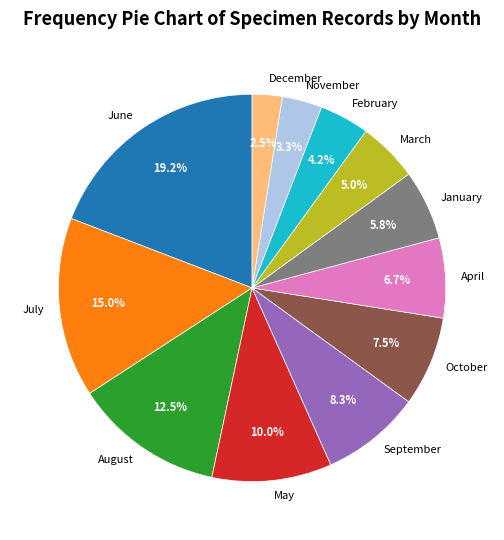

How much of the chart is everything except November?

96.7%